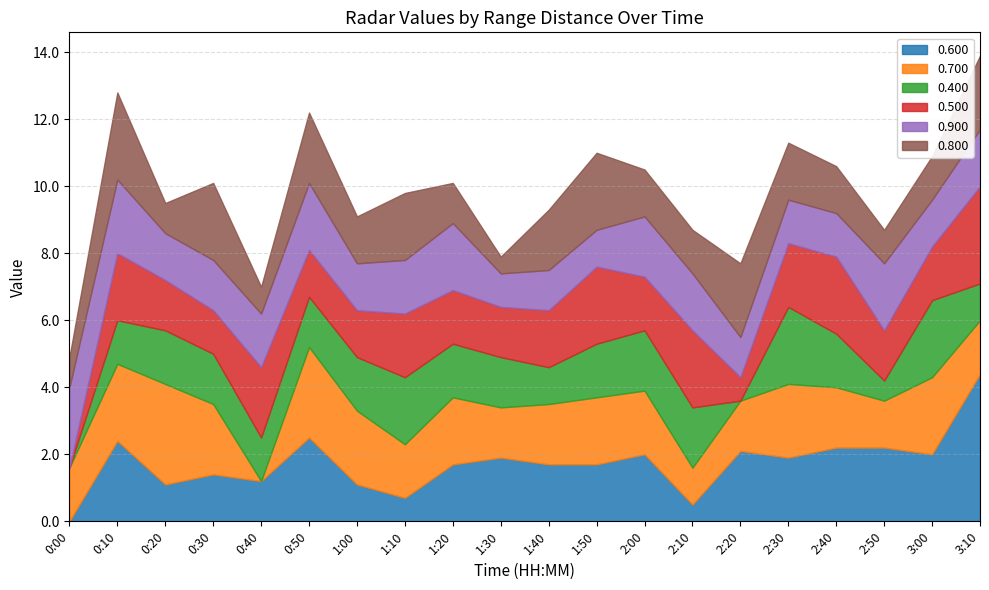

How many lines are shown in the chart?

6